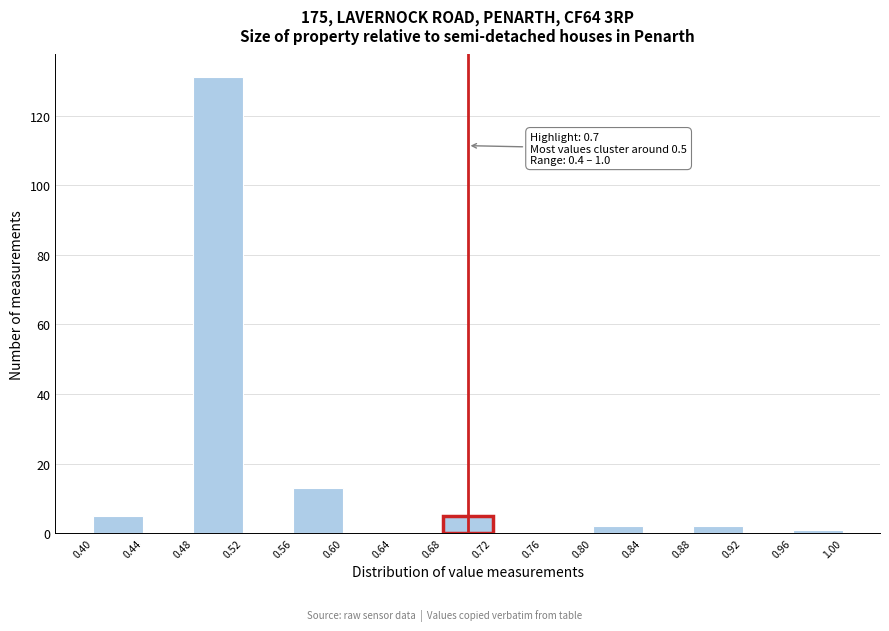

Which range on the x-axis has the tallest bar?

0.48 to 0.52